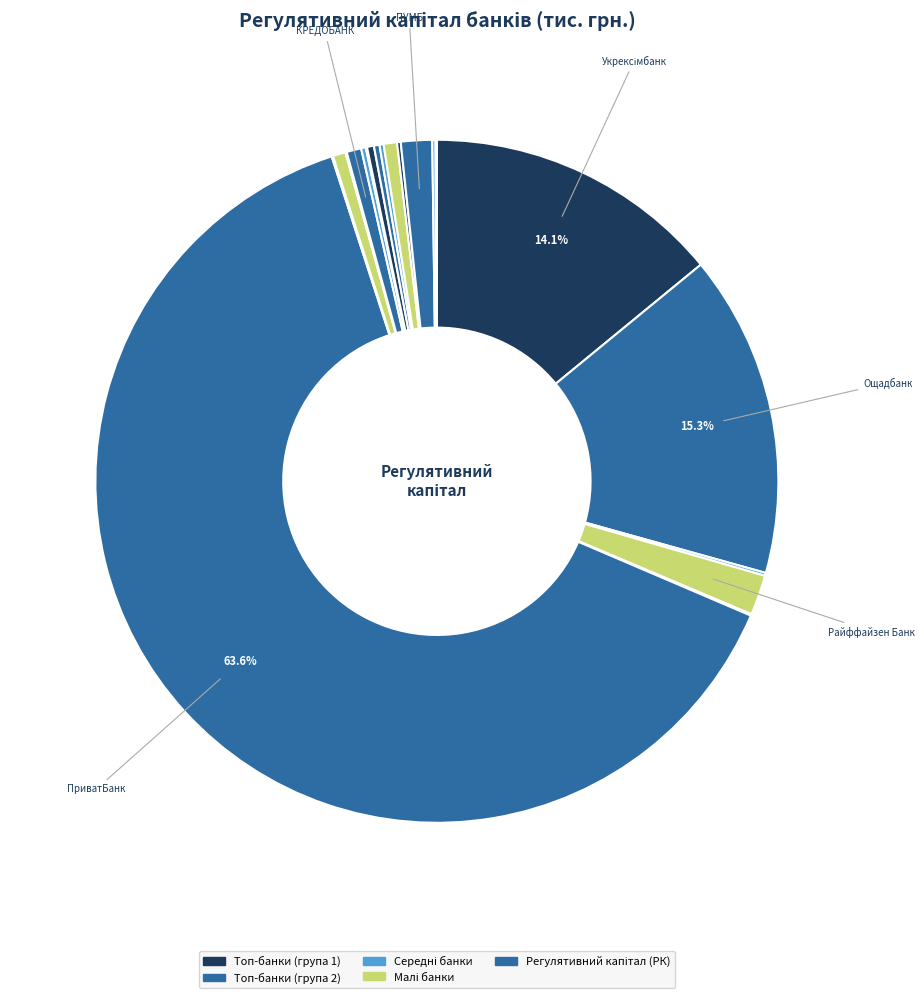

Is there any slice that represents more than half of the pie?

Yes